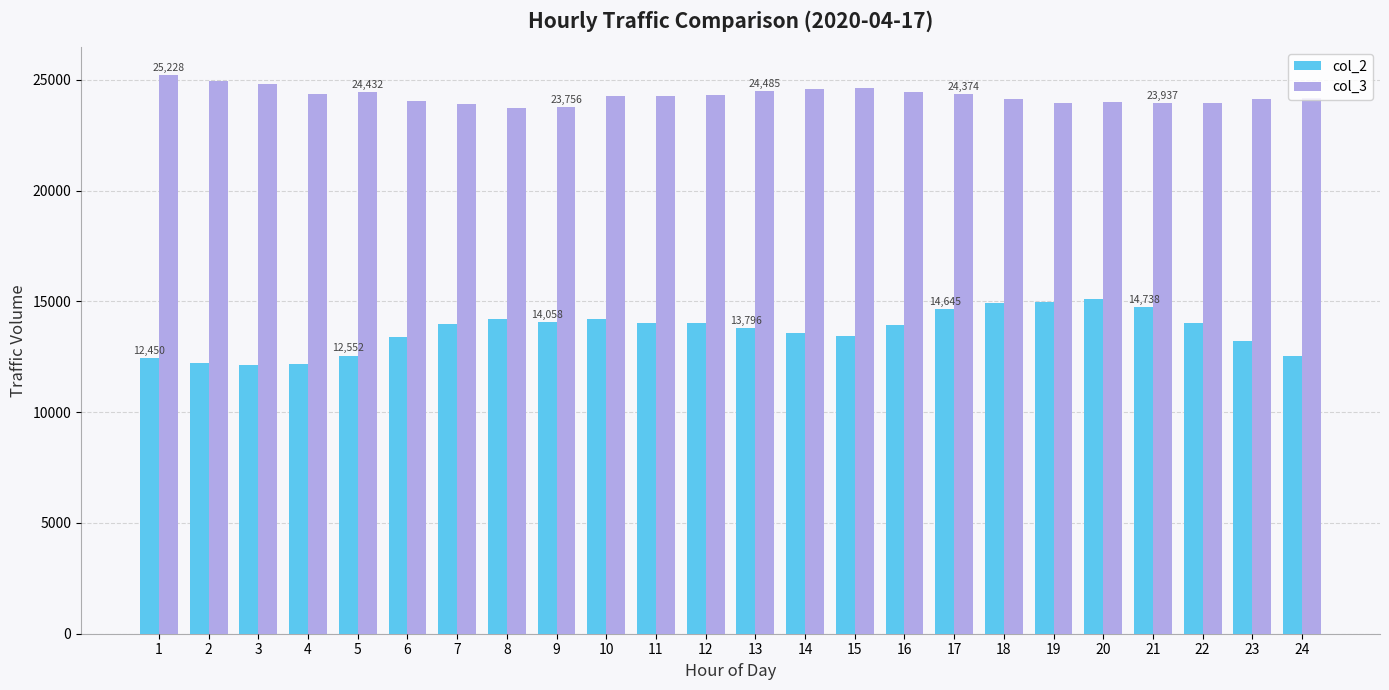

What are all the series names shown in the legend?

col_2, col_3